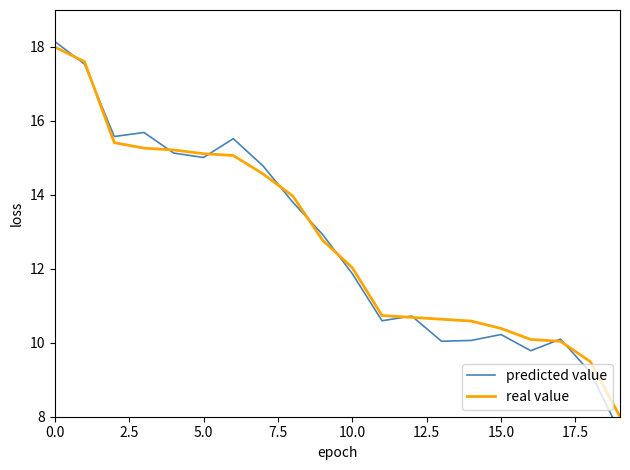

What is the highest value of the real value series?

18.0